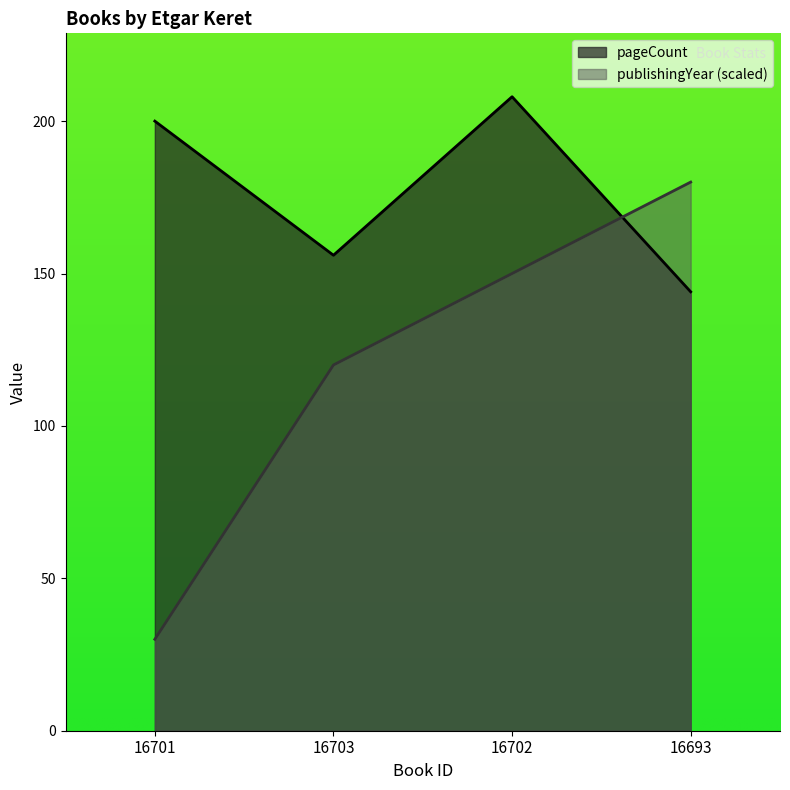

Count the pageCount values in the range 156 to 208.

3